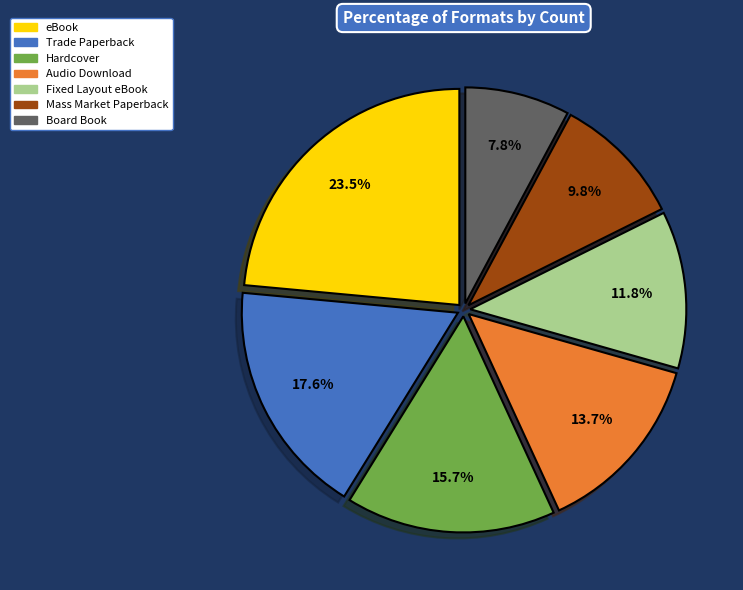

To the nearest percent, what portion does Hardcover represent?

16%